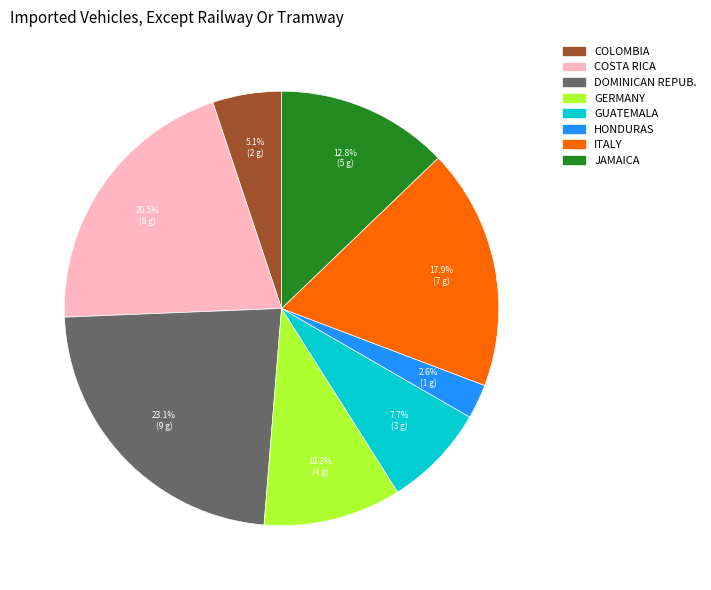

Is there a majority slice in this chart?

No